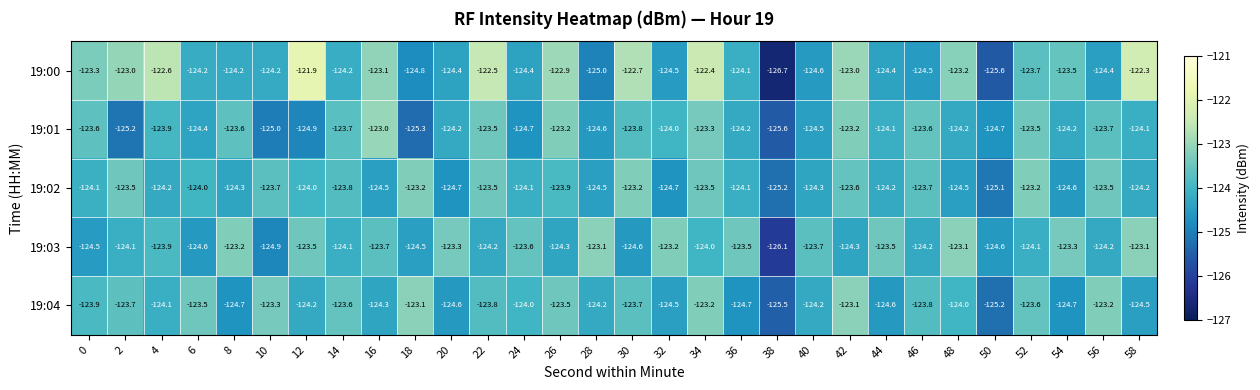

What is the sum of the 19:01 values at 40 and 58?

-248.6